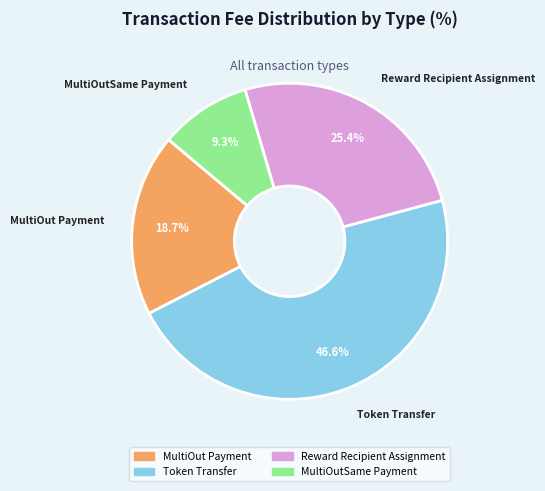

What percentage do Token Transfer and Reward Recipient Assignment together represent?

72.0%